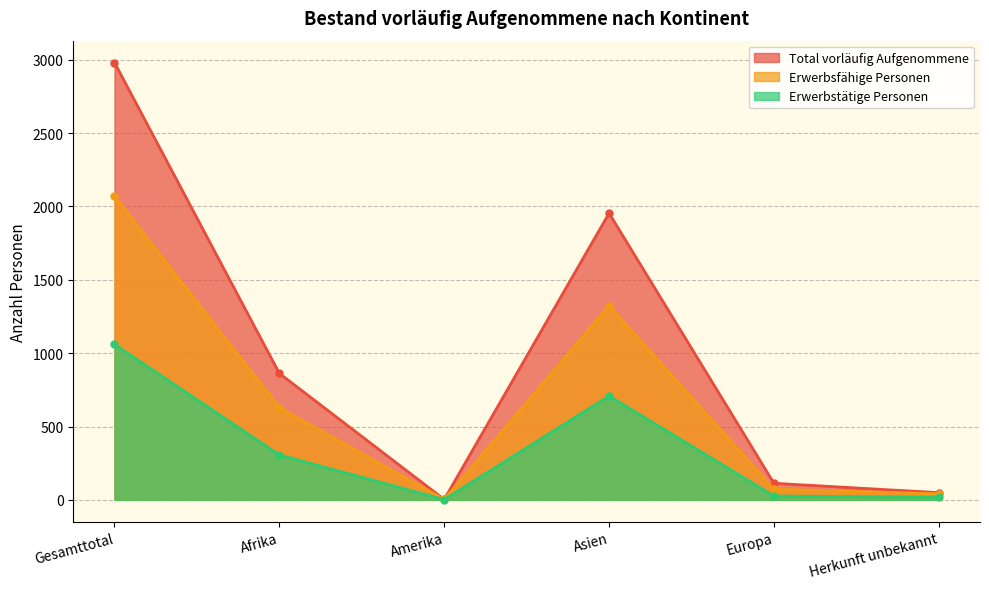

At which category does Erwerbstätige Personen reach its first local valley?

Amerika